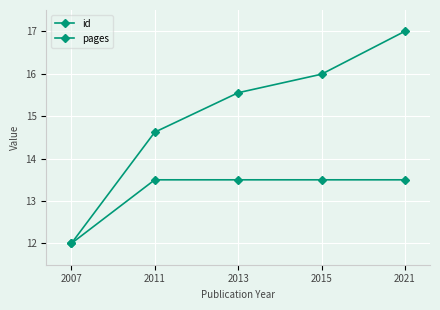

How many lines are shown in the chart?

2